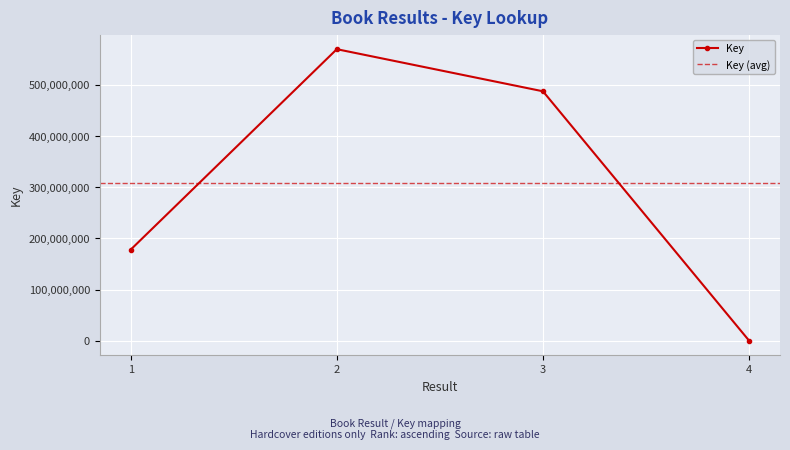

What is the maximum value shown in the chart?

569818749